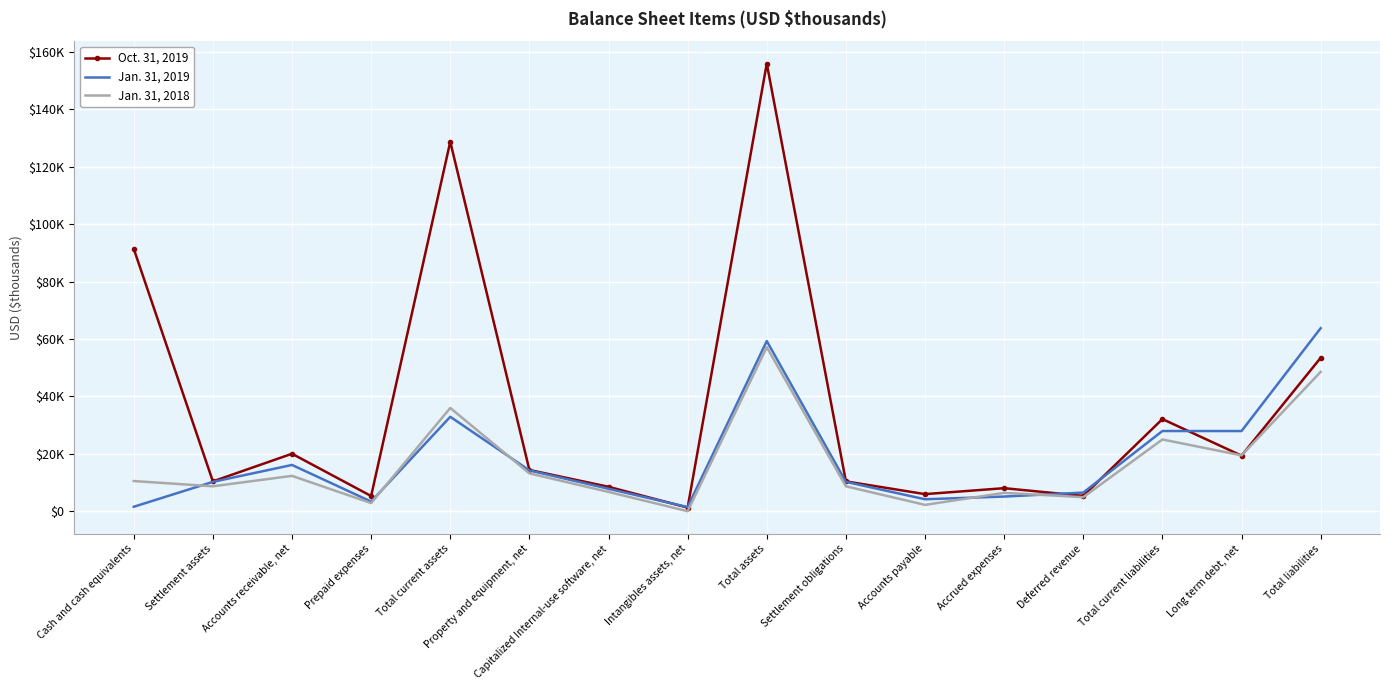

How many data points does each series have?

16